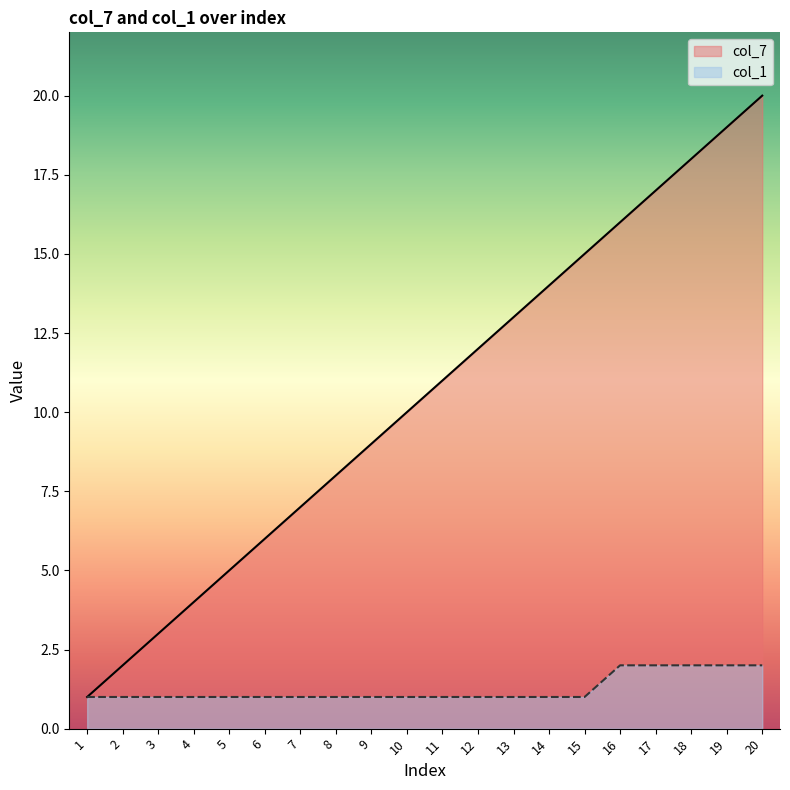

Is the value of col_1 at 5 greater than the value of col_7 at 10?

No